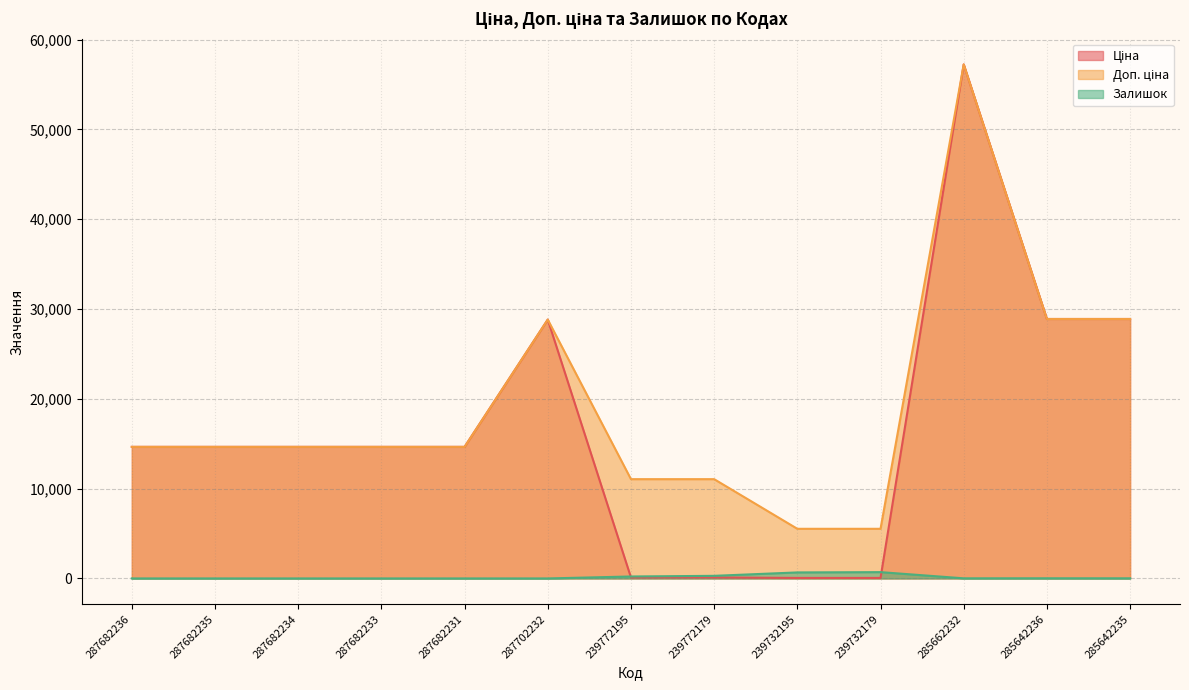

Where does the Ціна series first go above 14649?

287682236